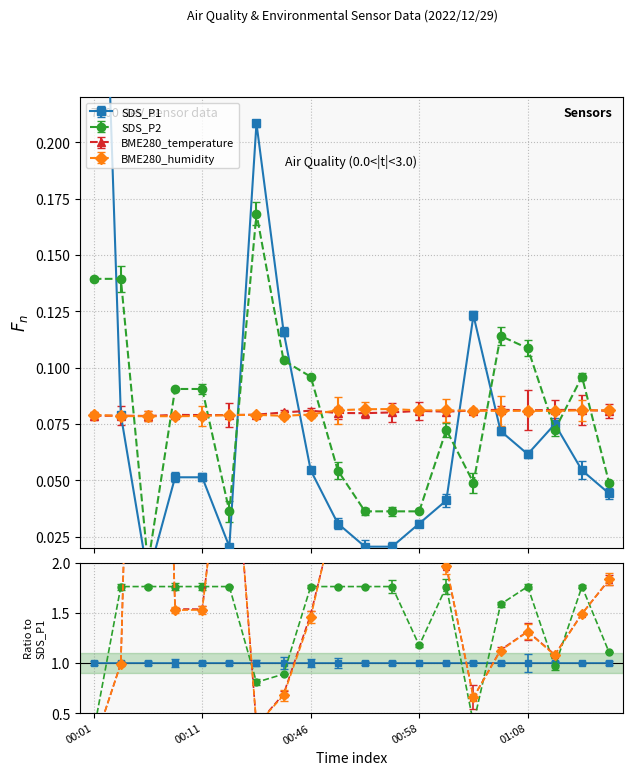

After their last crossing, which series has the higher values: BME280_humidity or BME280_temperature?

BME280_humidity